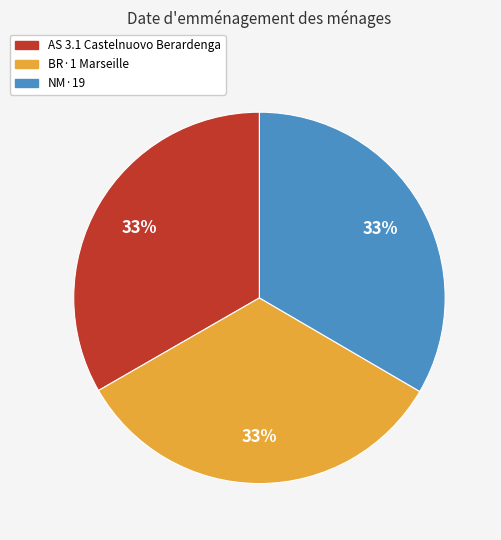

To the nearest percent, what is the combined percentage of NM·19 and AS 3.1 Castelnuovo Berardenga?

67%